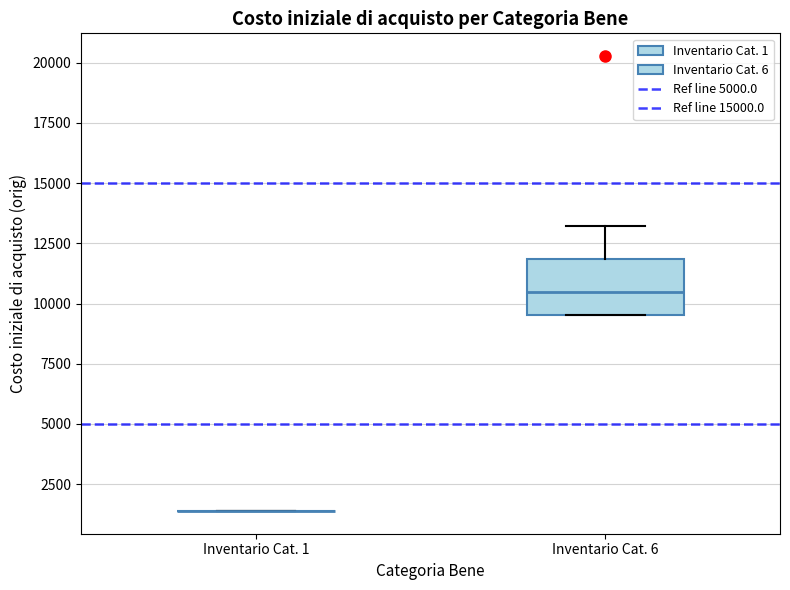

Where is the upper edge of the box for Inventario Cat. 6 on the y-axis? The values are not printed on the chart, so give them approximately, as read against the axis.

12000